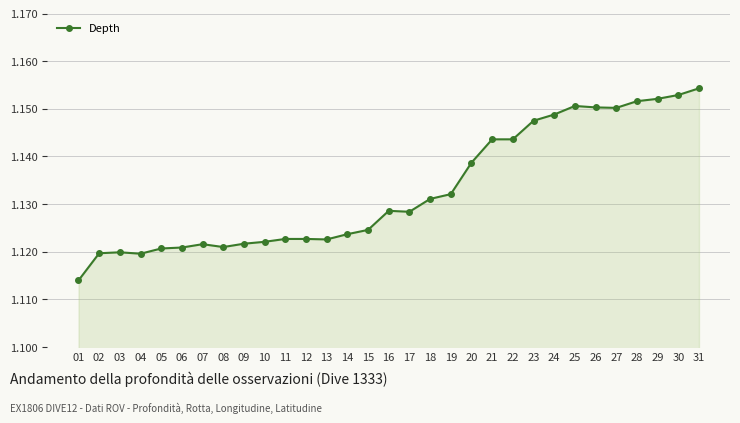

At which category does the data reach its first local peak?

03